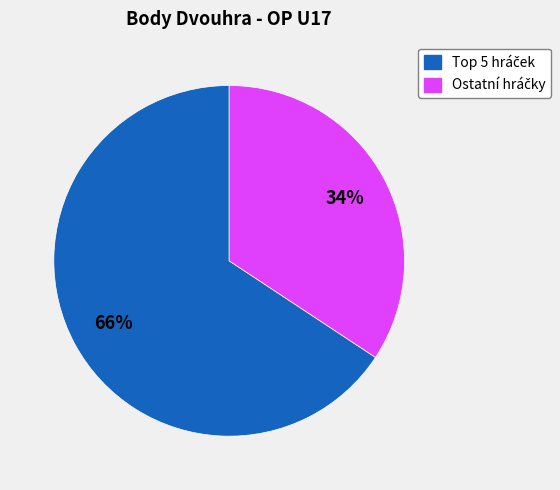

To the nearest percent, what is the average slice percentage?

50%